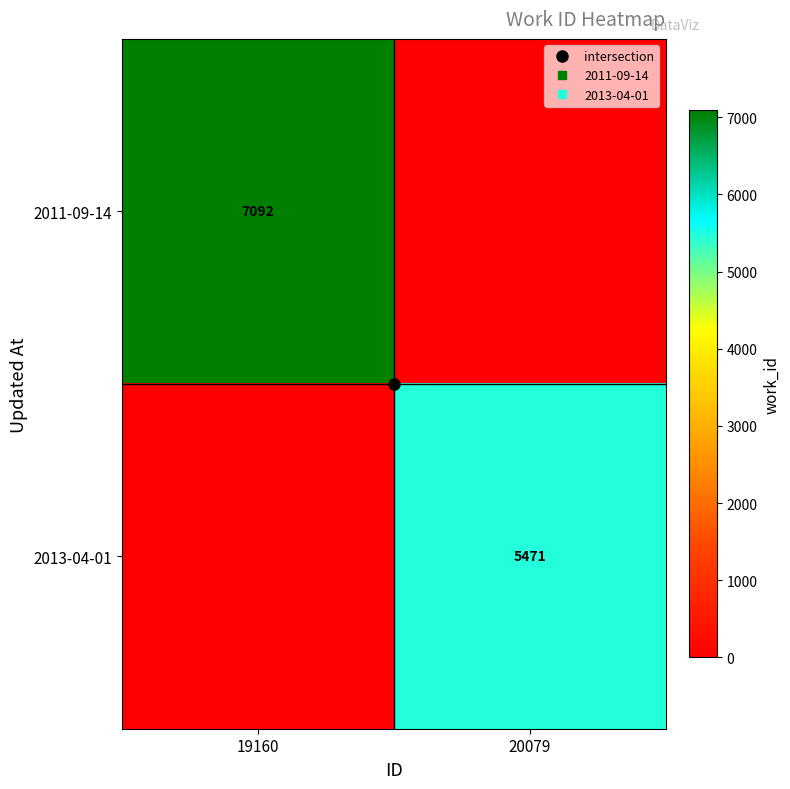

What is the greatest value displayed?

7092